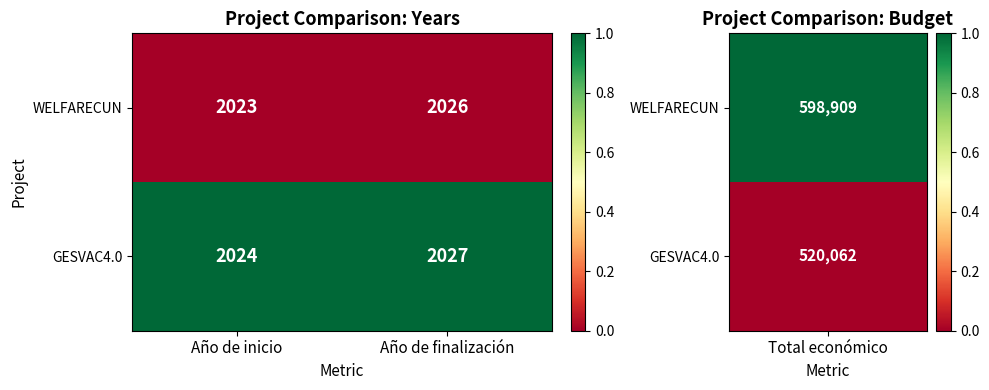

Reading left to right, what are all the values shown in this chart?

WELFARECUN: 2023	2026
GESVAC4.0: 2024	2027